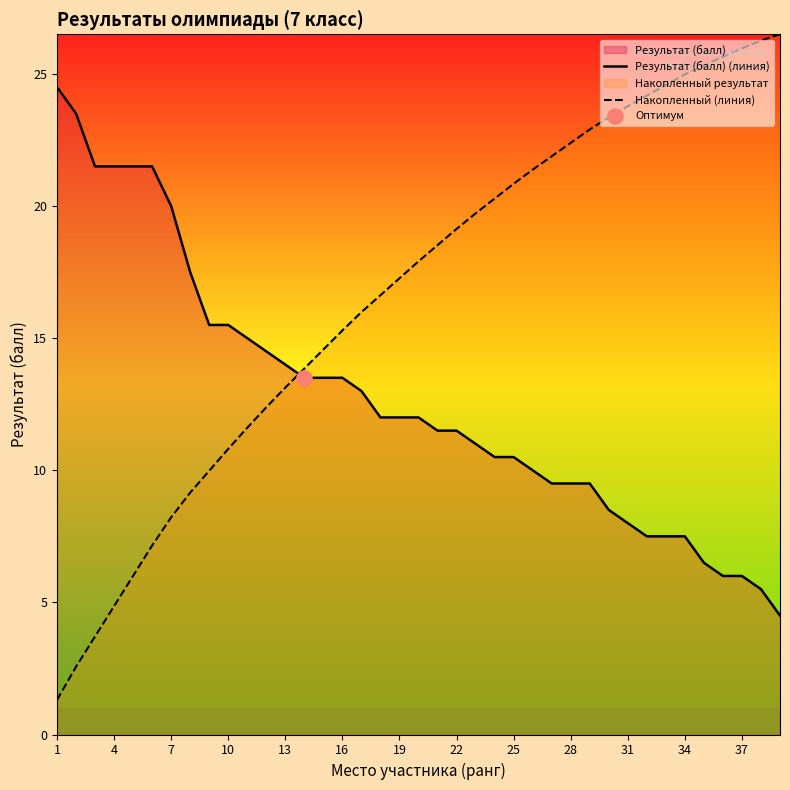

What is the total value across all series at 13?

27.1